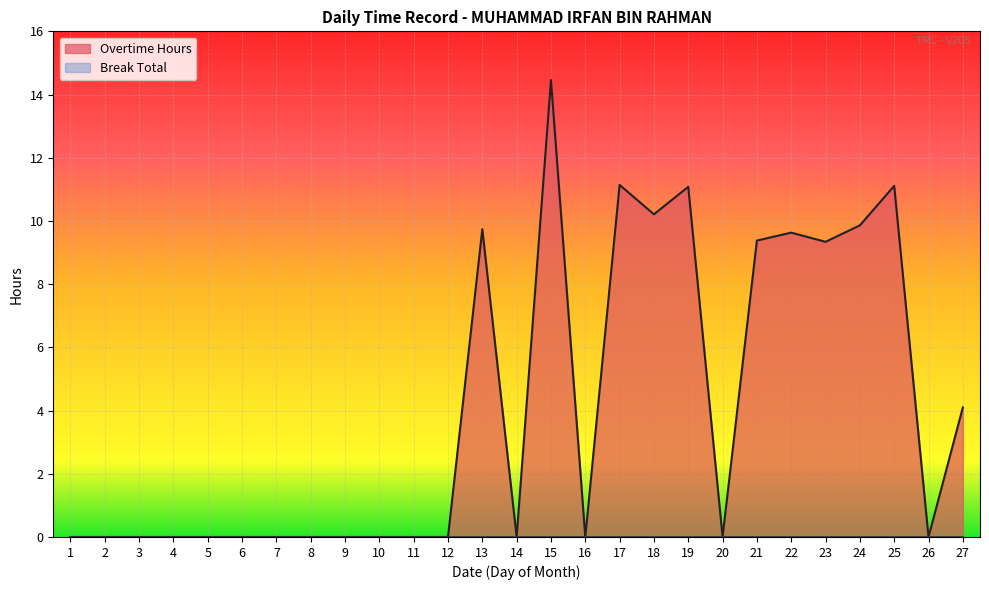

How many values are above zero?

11